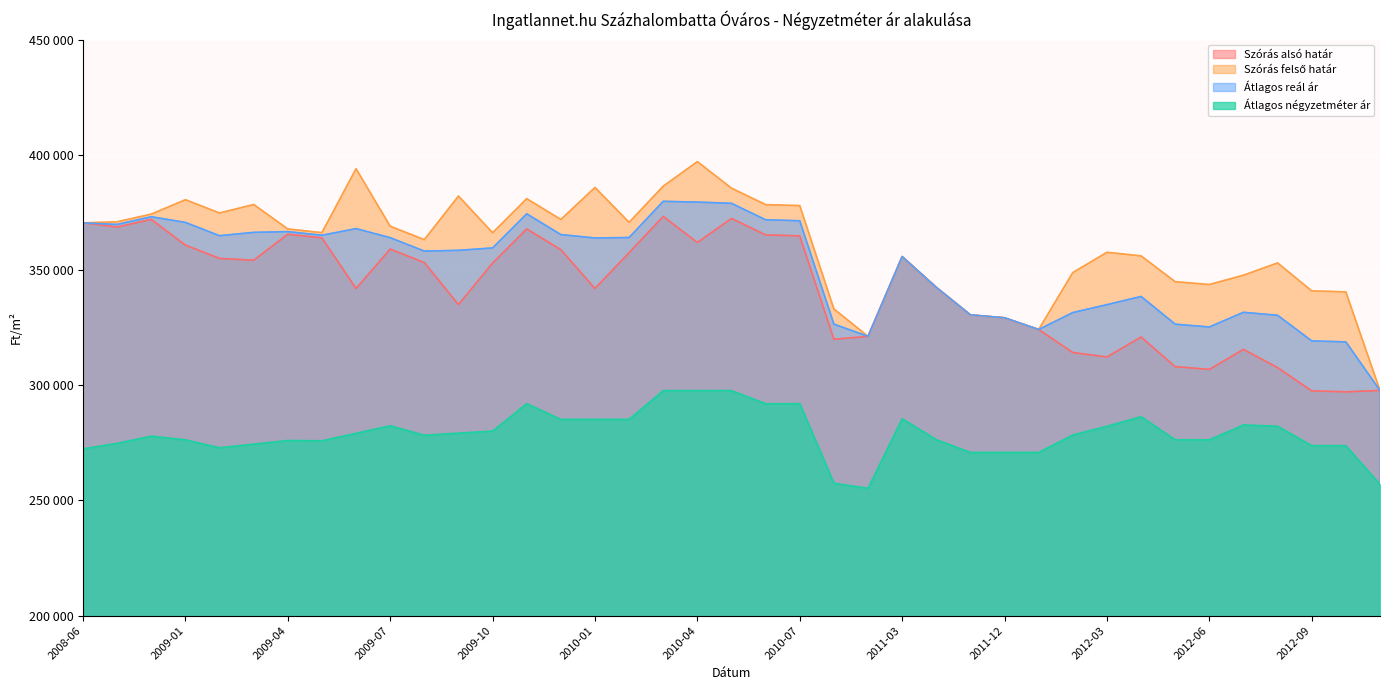

Is the value of Szórás alsó határ at 2009-05 greater than the value of Szórás felső határ at 2008-06?

No